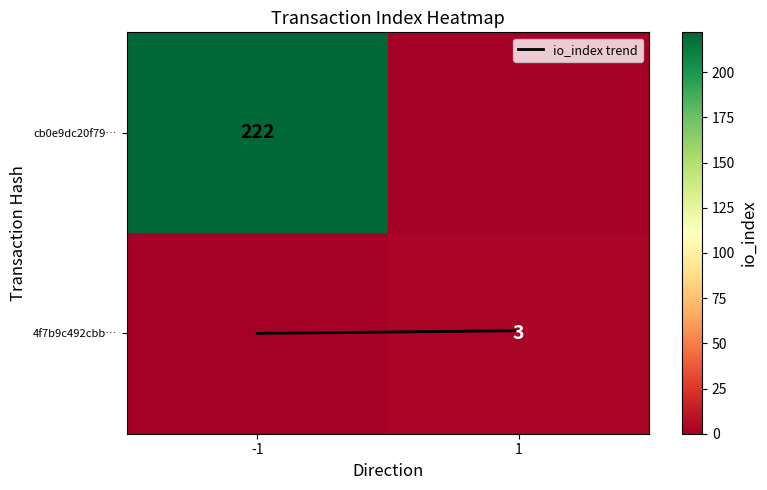

How many data points does each series have?

2